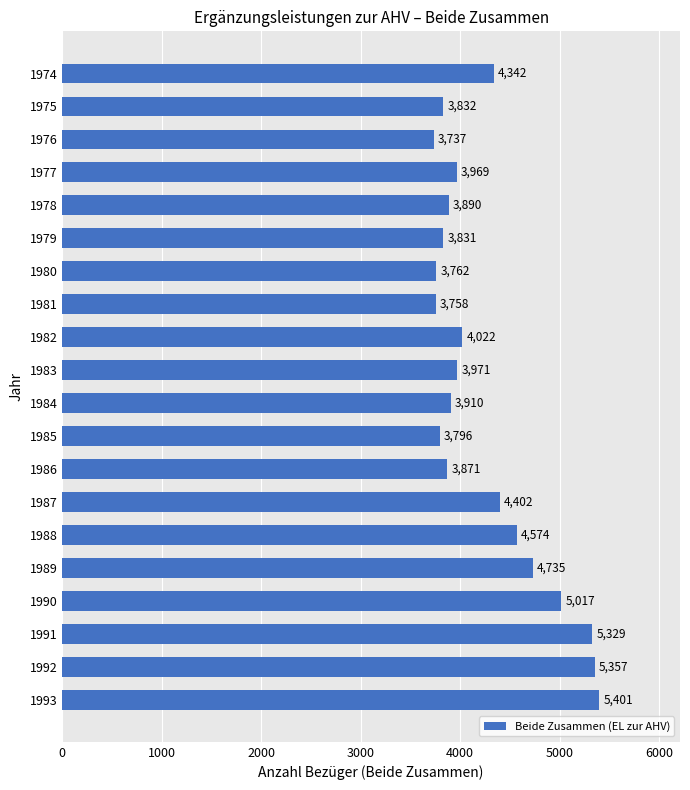

Is it true that the value at 1989 is 2722?

False